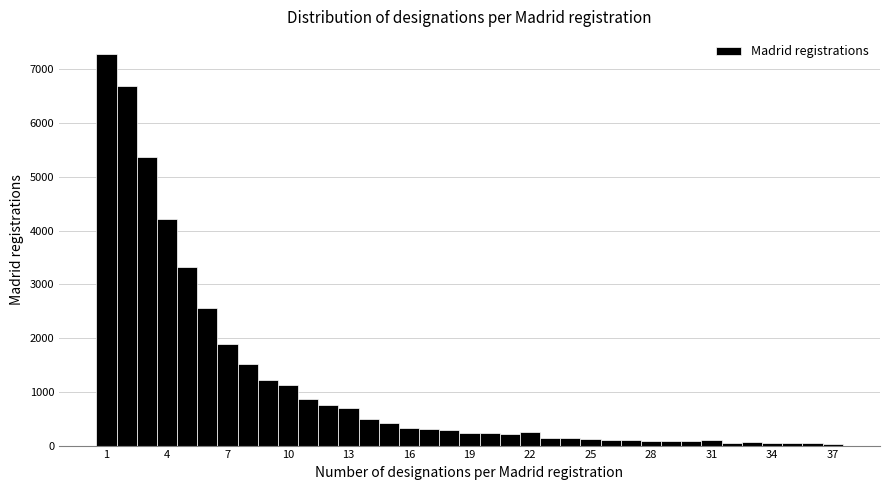

Around what value on the x-axis is the tallest bar? Give the approximate position of its centre, as read against the axis.

1.0